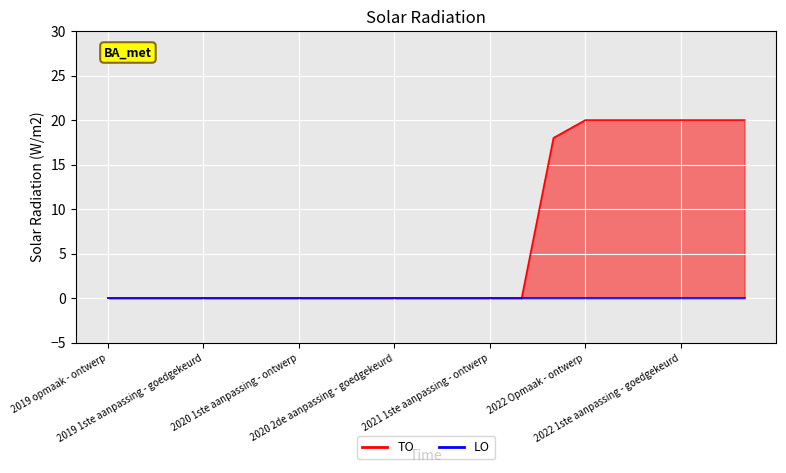

The value at 2020 1ste aanpassing - ontwerp is 0. True or false?

True